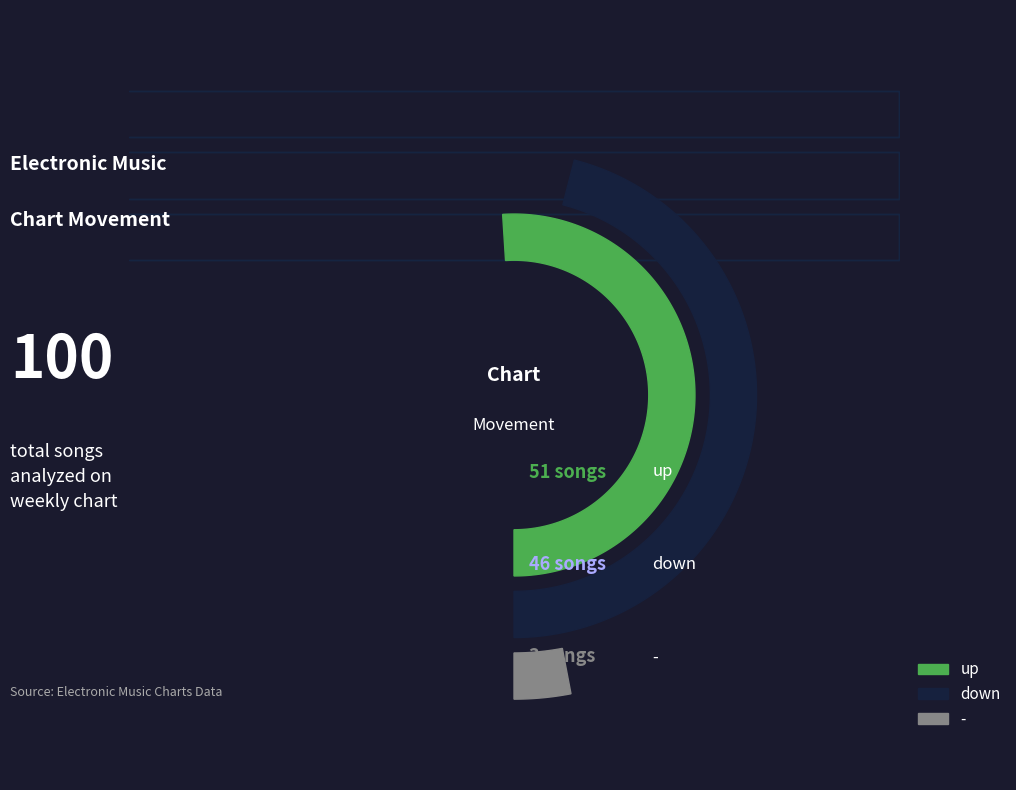

Is the sum of down and up greater than half?

Yes